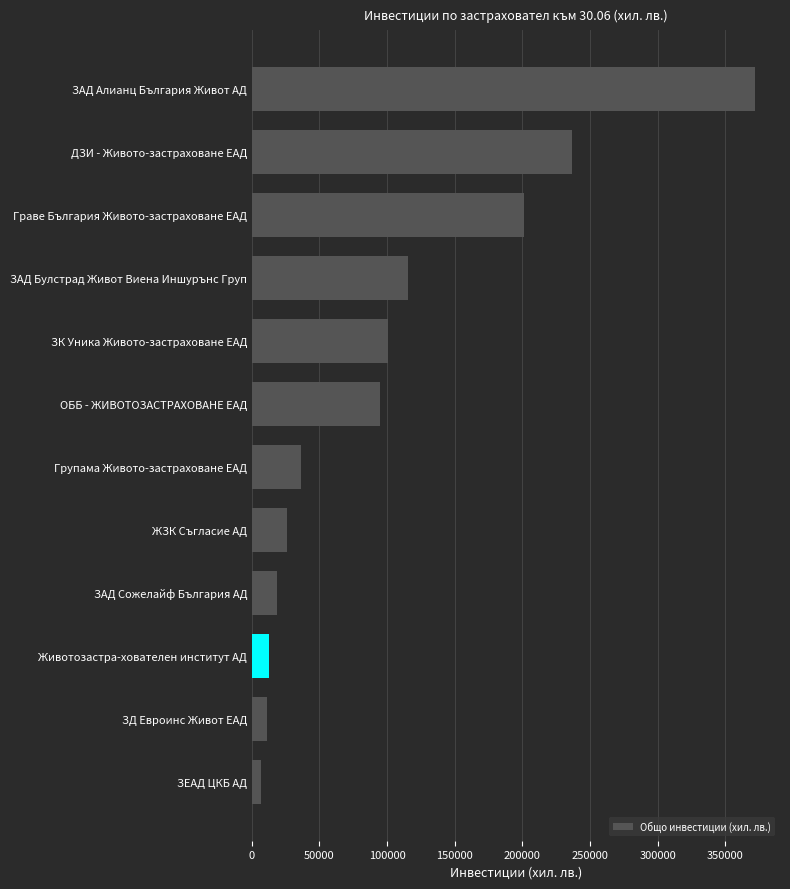

Approximately how many times larger is the value at ЗАД Алианц България Живот АД compared to ЗК Уника Живото-застраховане ЕАД?

3.7